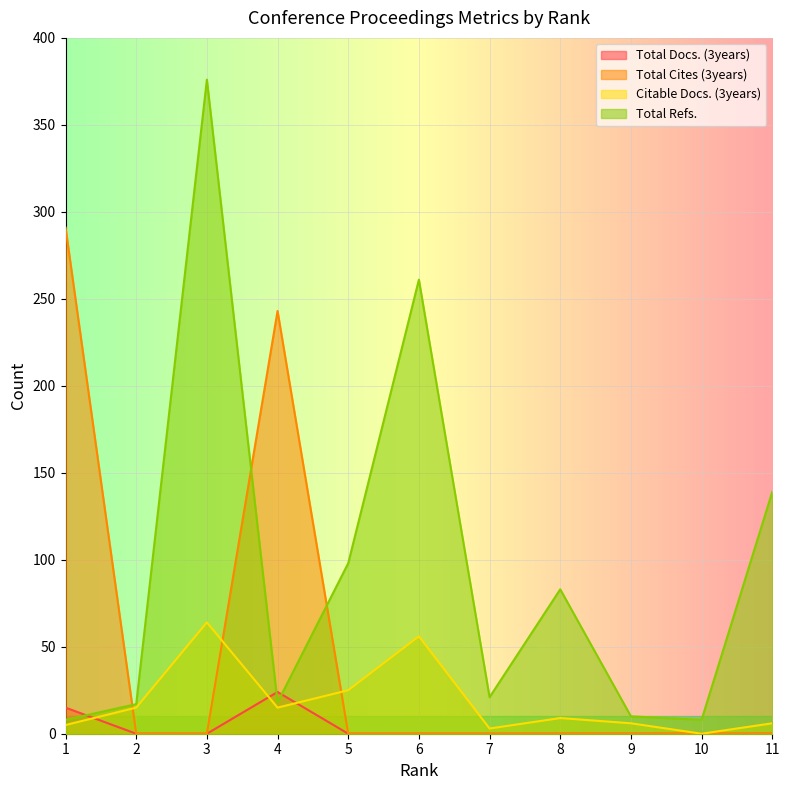

True or false: Total Docs. (3years) and Total Cites (3years) cross at least once.

False